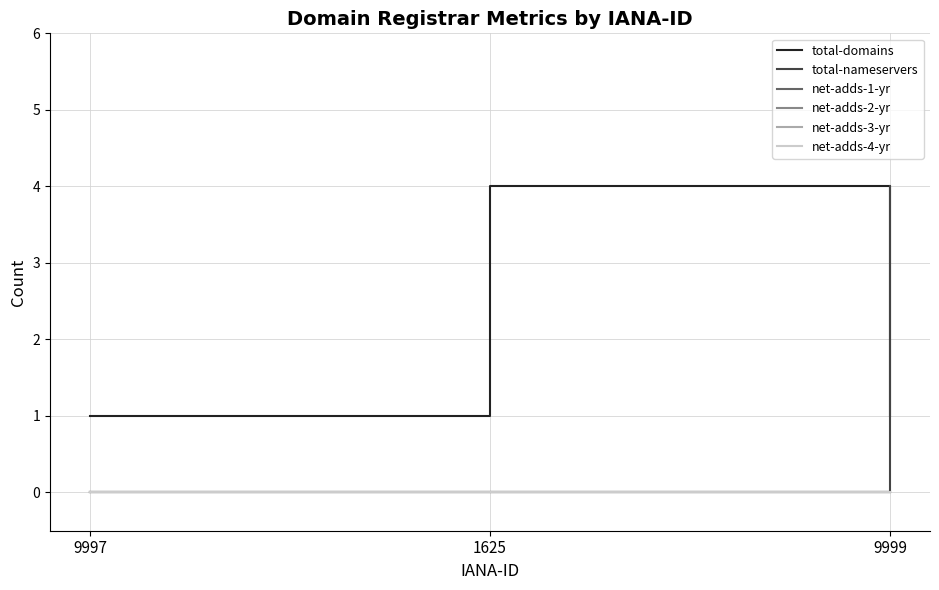

Which series has the widest spread of values?

total-nameservers